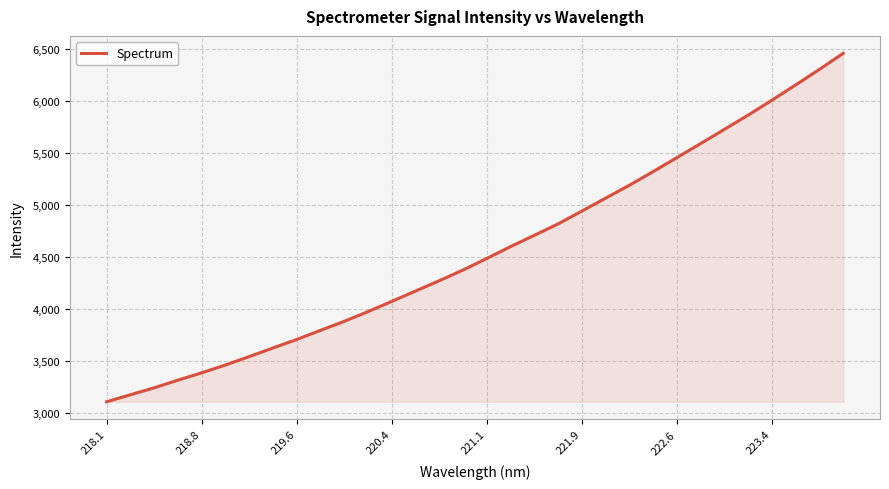

What is the difference between the maximum and minimum values?

3357.2